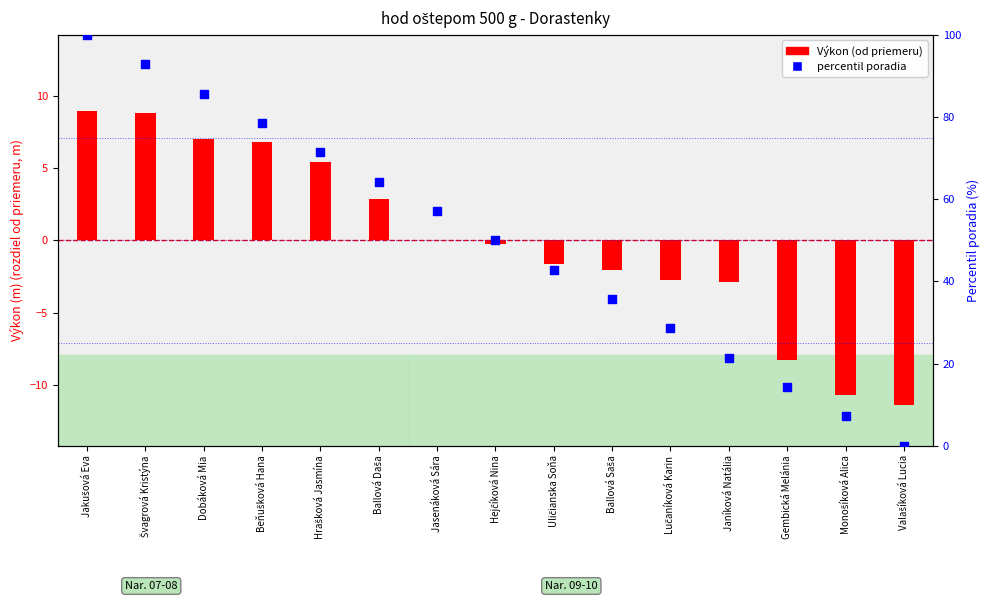

At how many categories does at least one series exceed -7?

15